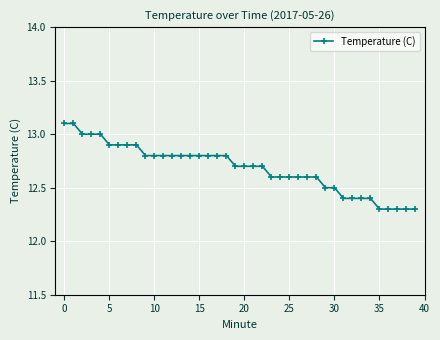

What is the value of the 37th point from the left?

12.3